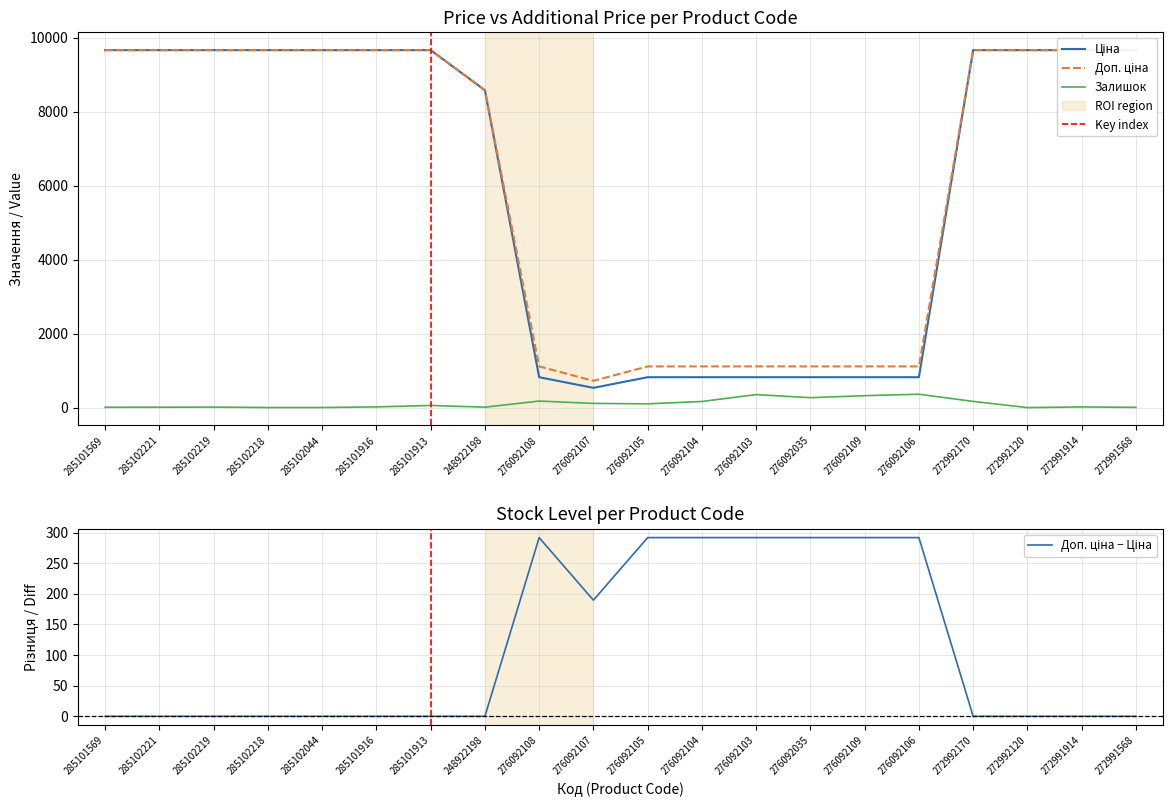

Reading left to right, transcribe all the data shown in this chart.

Ціна: 9664.7	9664.7	9664.7	9664.7	9664.7	9664.7	9664.7	8581.1	822.0	534.3	822.0	822.0	822.0	822.0	822.0	822.0	9664.7	9664.7	9664.7	9664.7
Доп. ціна: 9664.7	9664.7	9664.7	9664.7	9664.7	9664.7	9664.7	8581.1	1114.0	724.0	1114.0	1114.0	1114.0	1114.0	1114.0	1114.0	9664.7	9664.7	9664.7	9664.7
Залишок: 10.0	11.0	14.0	3.0	3.0	19.0	58.0	12.0	177.0	114.0	102.0	166.0	352.0	269.0	323.0	362.0	168.0	1.0	18.0	7.0